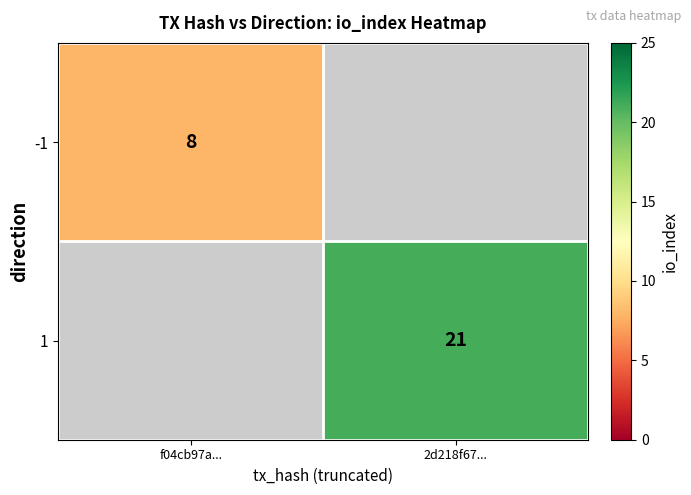

The -1 series shows 8 at f04cb97a.... True or false?

True